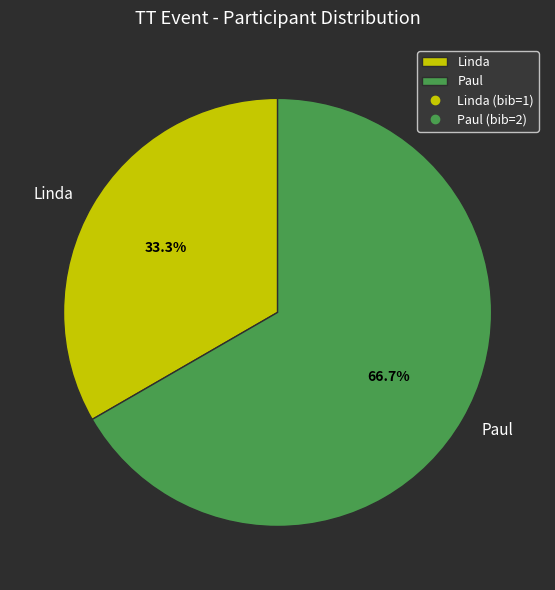

What is the largest slice in the pie chart?

Paul